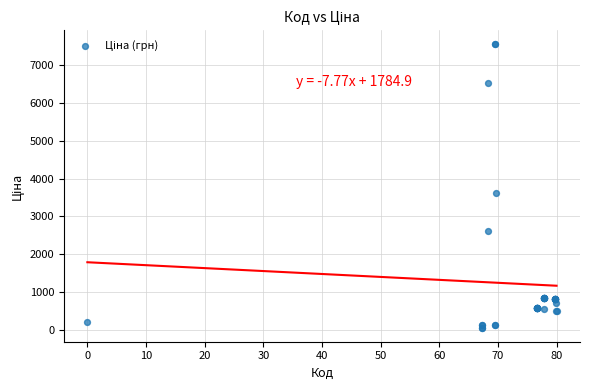

What Y value in the scatter plot is closest to 3801?

3622.2